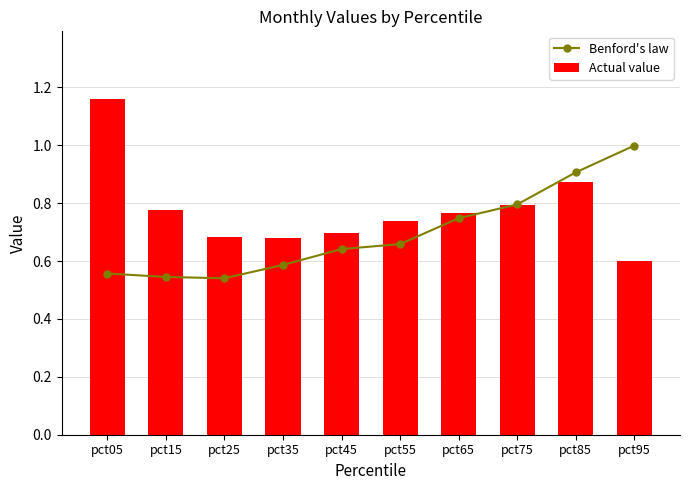

What is the difference between the maximum and second lowest values in the Benford's law series?

0.5